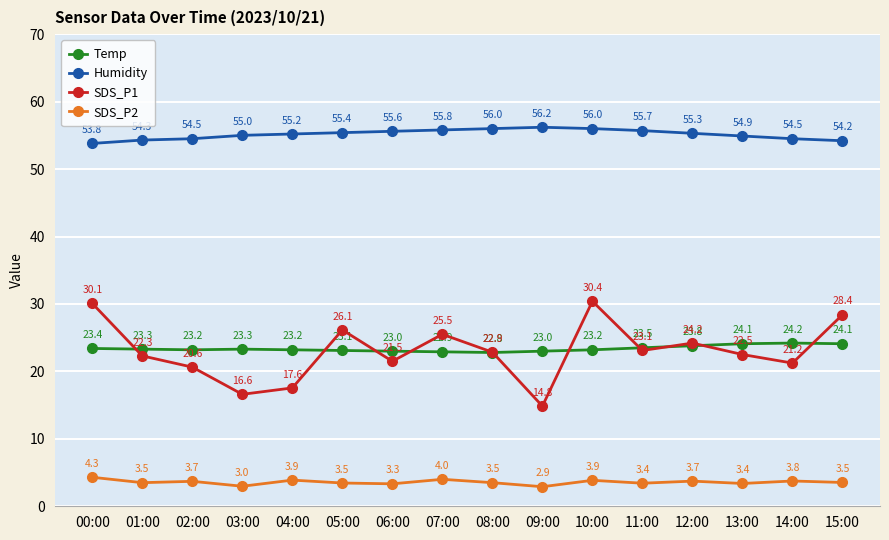

What is the difference between the maximum and minimum values in the Temp series?

1.4